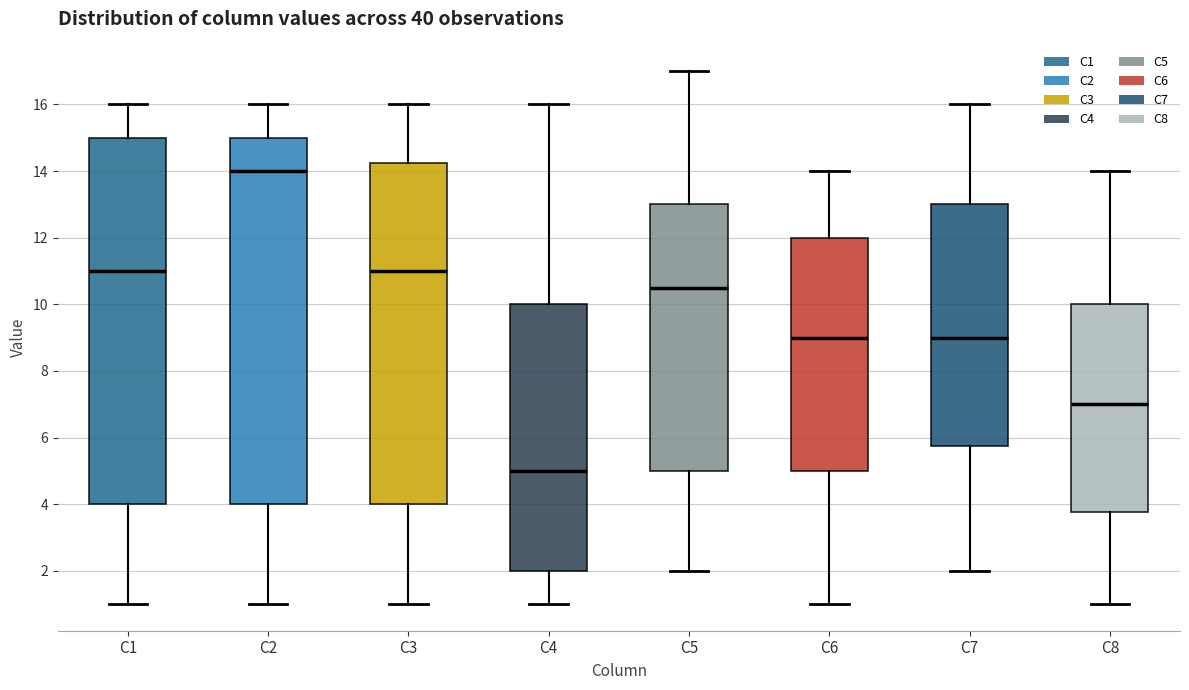

Reading left to right, read every box against the y-axis: the position of its median line, the range the box covers, and the ends of its whiskers. The values are not printed on the chart, so give them approximately, as read against the axis.

C1: median 11.0, box 4.0 to 15.0, whiskers 1.0 to 16.0
C2: median 14.0, box 4.0 to 15.0, whiskers 1.0 to 16.0
C3: median 11.0, box 4.0 to 14.2, whiskers 1.0 to 16.0
C4: median 5.0, box 2.0 to 10.0, whiskers 1.0 to 16.0
C5: median 10.6, box 5.0 to 13.0, whiskers 2.0 to 17.0
C6: median 9.0, box 5.0 to 12.0, whiskers 1.0 to 14.0
C7: median 9.0, box 5.8 to 13.0, whiskers 2.0 to 16.0
C8: median 7.0, box 3.8 to 10.0, whiskers 1.0 to 14.0